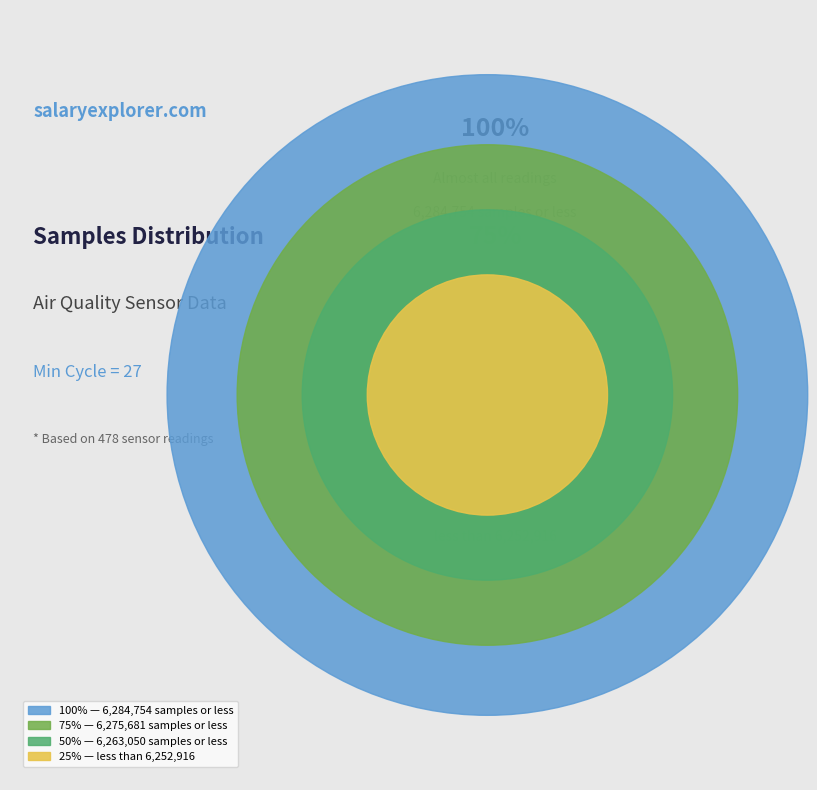

What percentage is NOT represented by 27?

91.7%